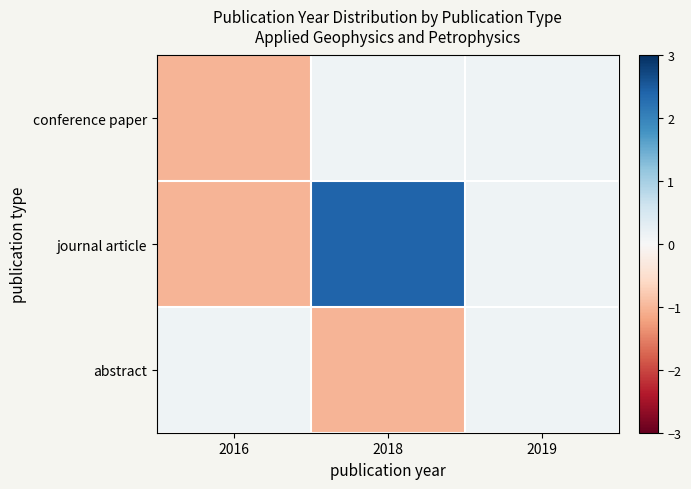

What is the minimum value shown in the chart?

-1.0